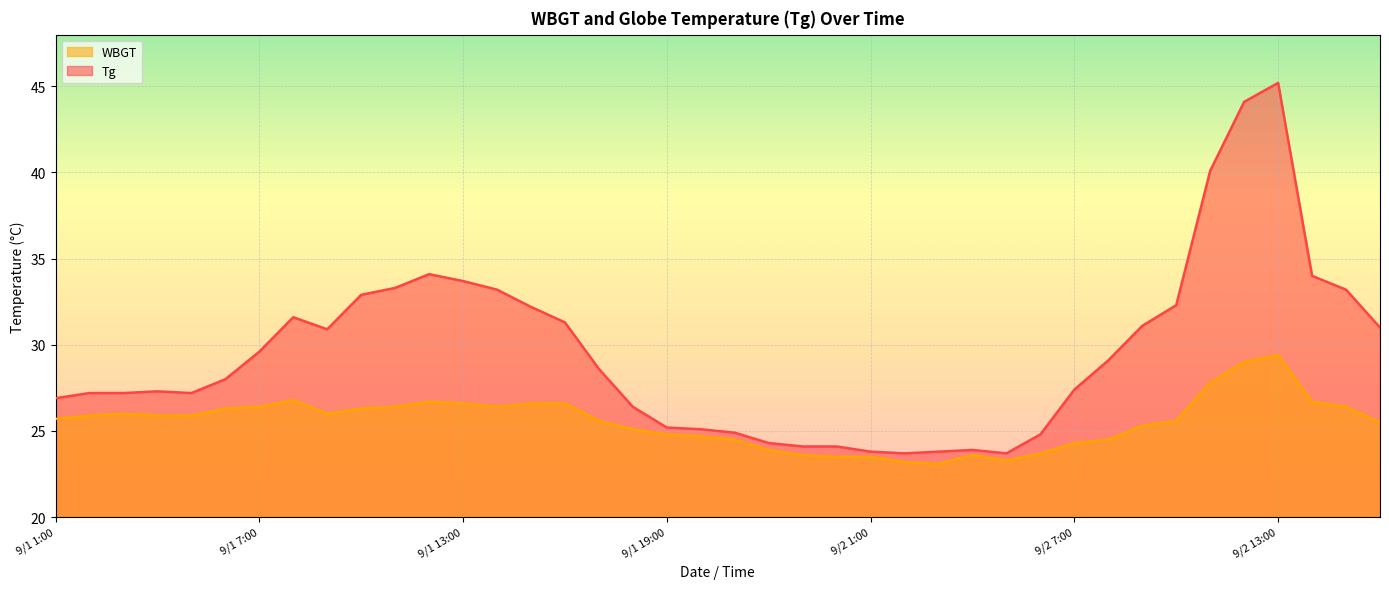

What is the value of the WBGT point at the 10th from the left?

26.3